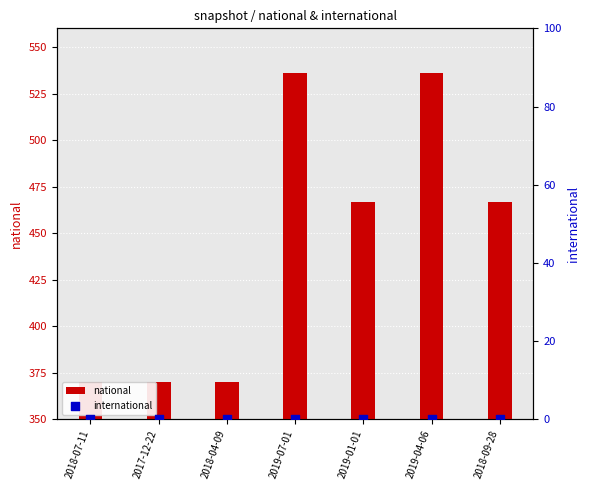

What are all the series names shown in the legend?

national, international